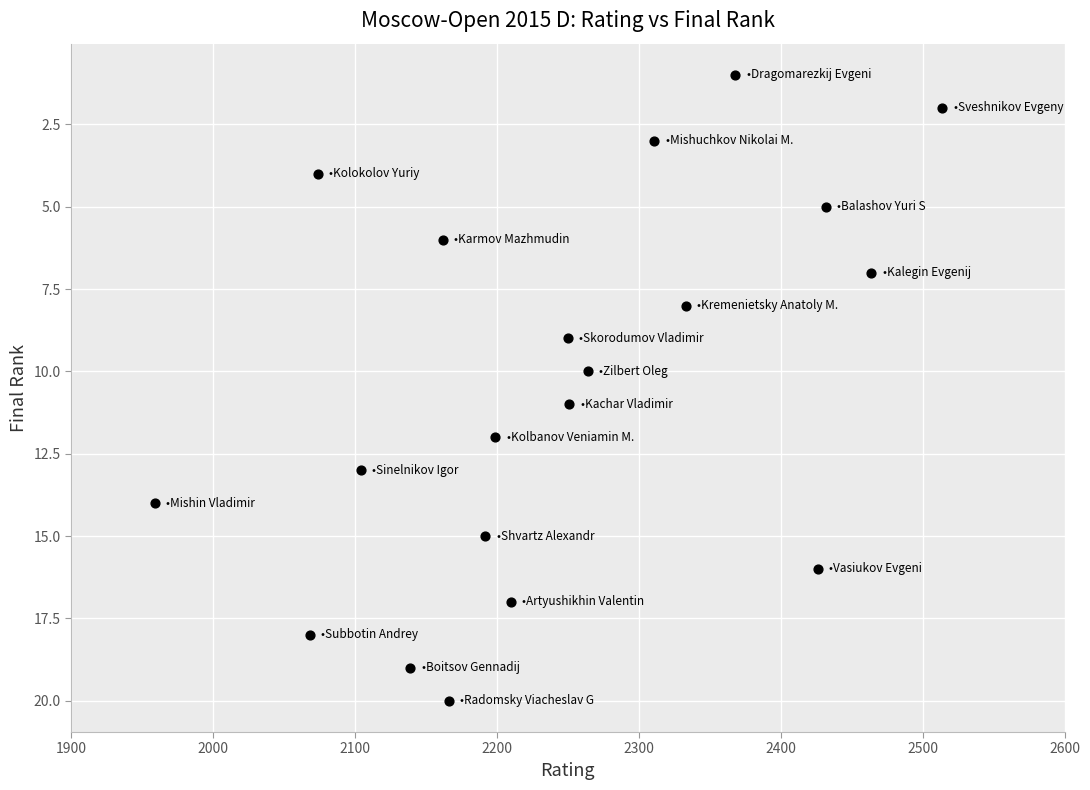

What is the range of X values (max minus min)?

555